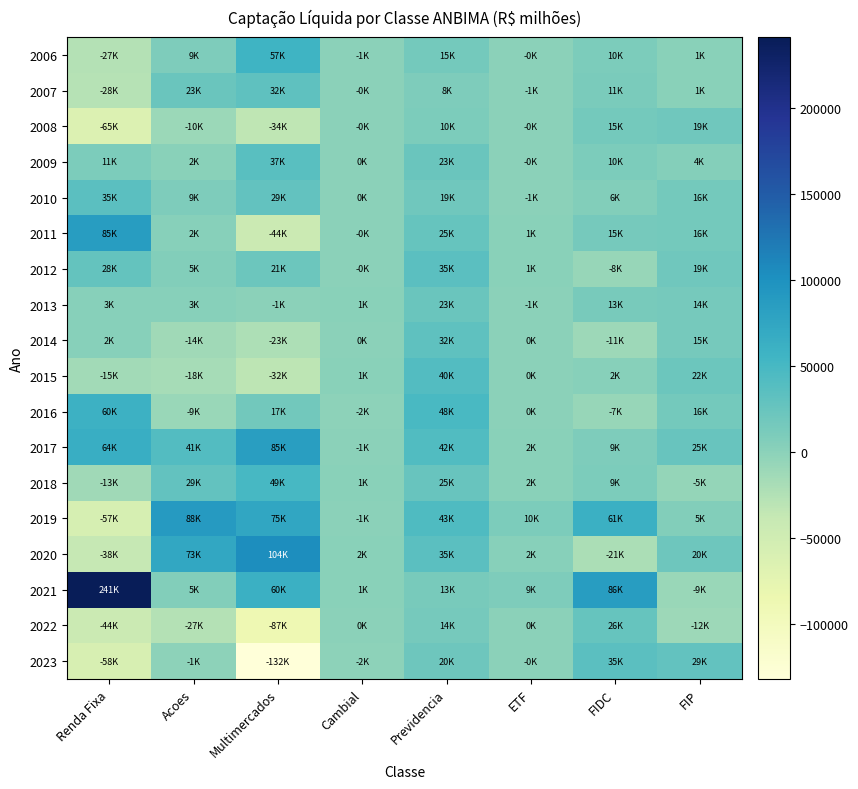

List the series in order of their peak value, lowest first.

2008, 2013, 2022, 2007, 2014, 2010, 2012, 2023, 2009, 2015, 2018, 2006, 2016, 2017, 2011, 2019, 2020, 2021